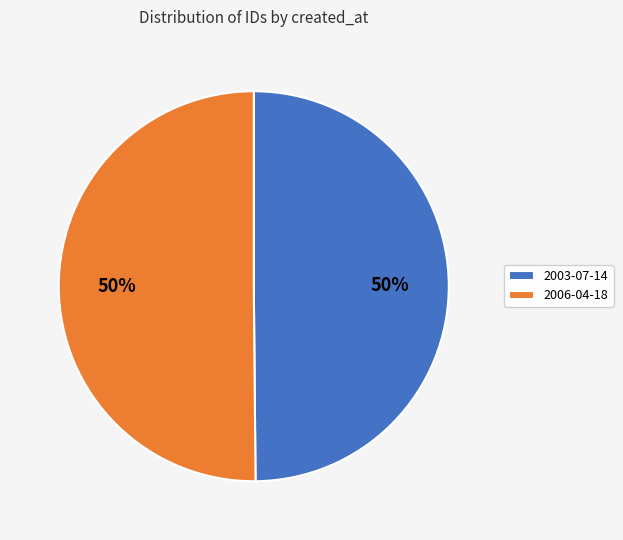

What percentage is the 2006-04-18 slice, to the nearest percent?

50%